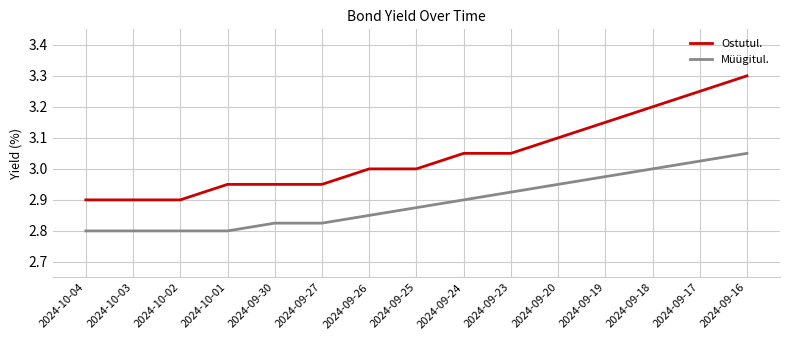

Is it true that Müügitul. equals 3.0 at 2024-09-16?

True